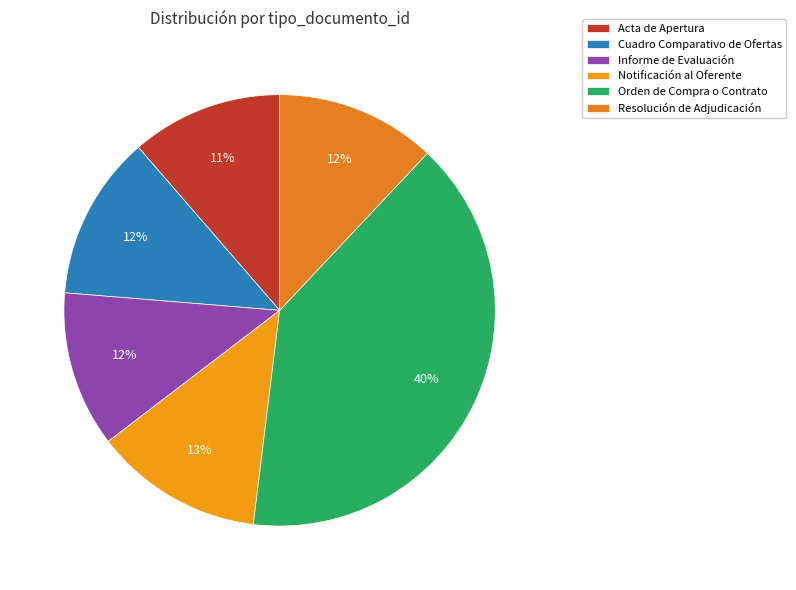

Rank the categories by value from highest to lowest.

Orden de Compra o Contrato, Notificación al Oferente, Cuadro Comparativo de Ofertas, Resolución de Adjudicación, Informe de Evaluación, Acta de Apertura